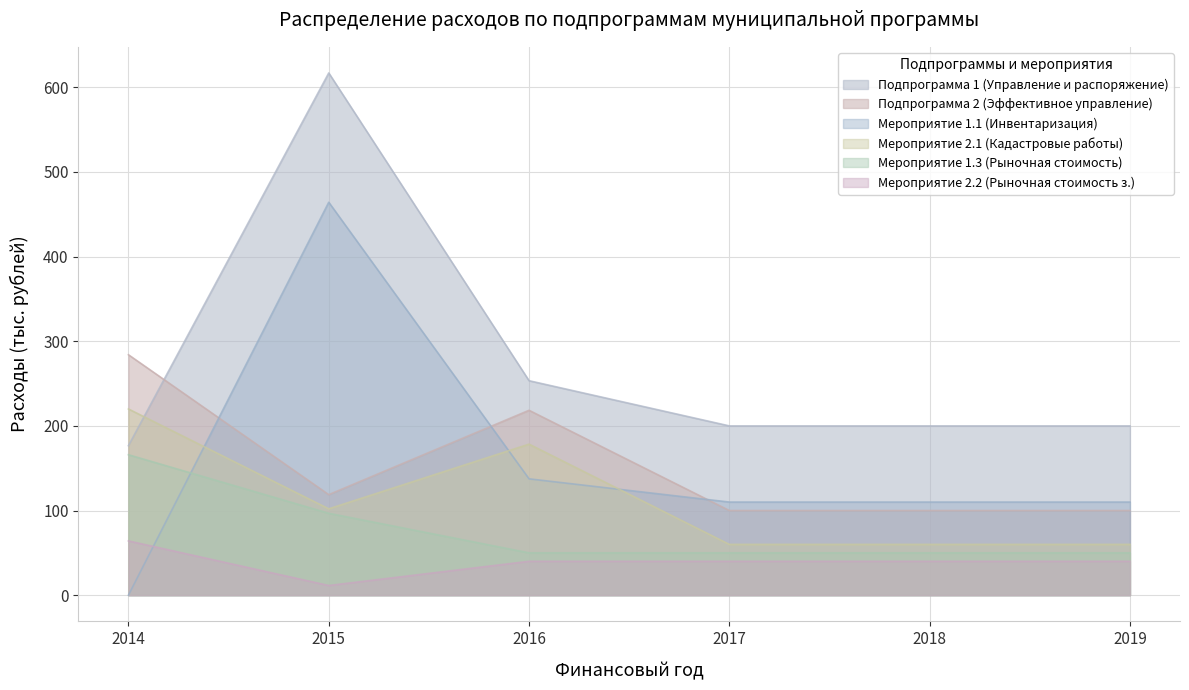

Read the Мероприятие 2.2 (Рыночная стоимость з.) value at 2019.

40.0